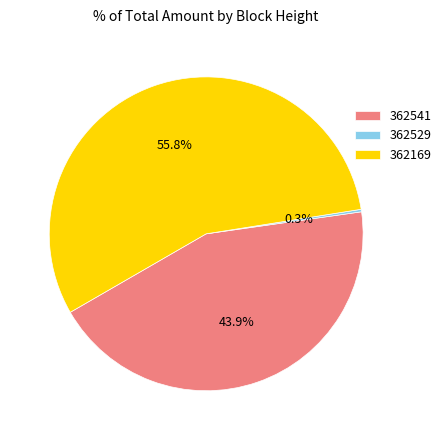

Is there any slice that represents more than half of the pie?

Yes